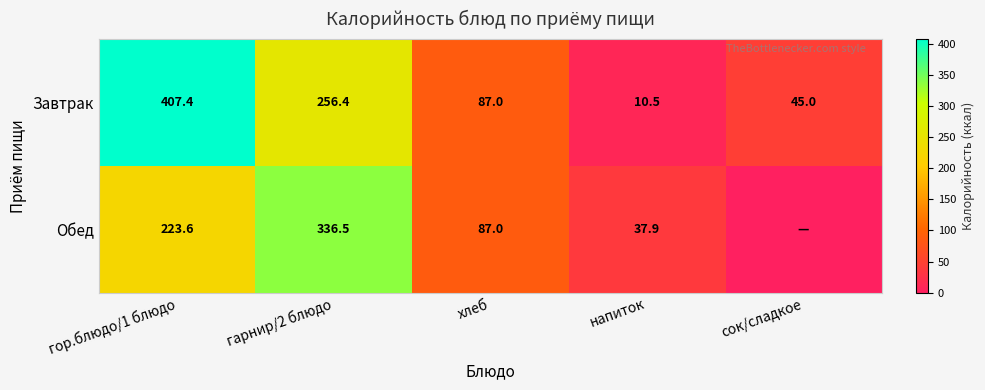

Which series changed the most between гор.блюдо/1 блюдо and гарнир/2 блюдо?

Завтрак